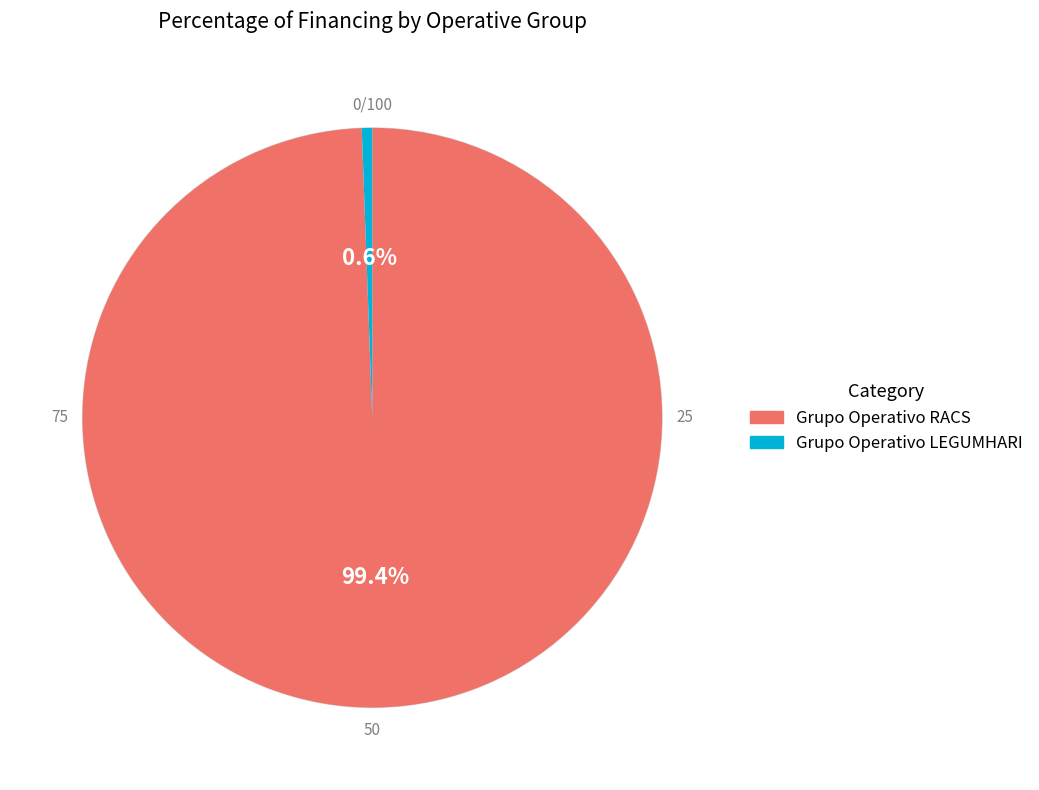

To the nearest percent, what is the combined percentage of Grupo Operativo LEGUMHARI and Grupo Operativo RACS?

100%